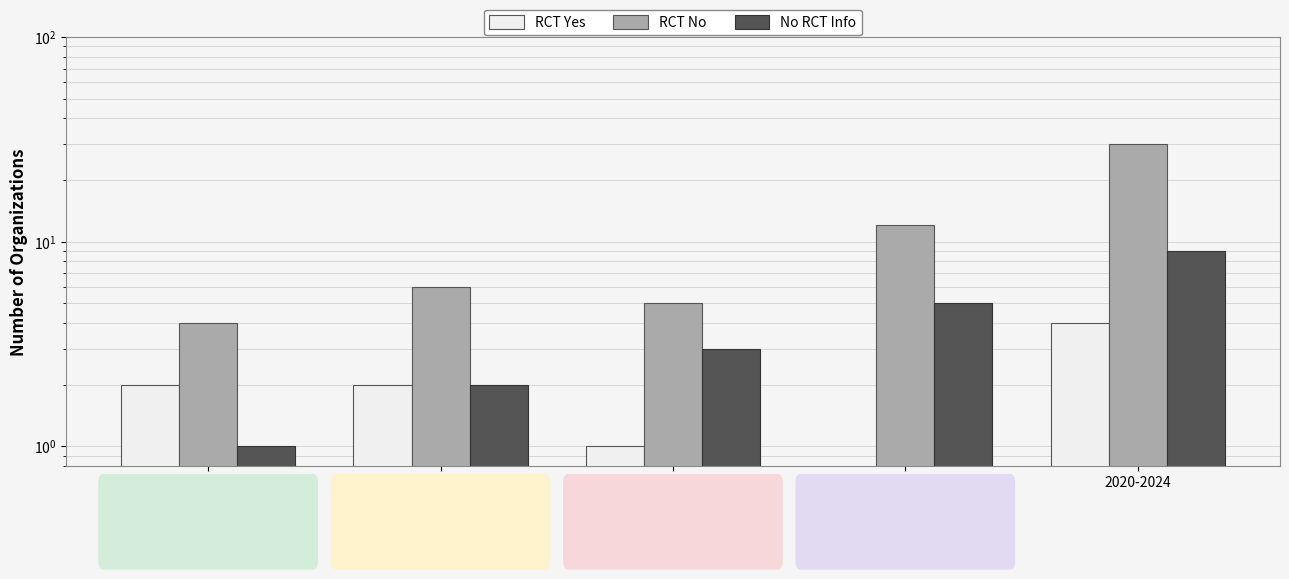

Reading right to left, what are all the values shown in this chart?

RCT Yes: 4	0	1	2	2
RCT No: 30	12	5	6	4
No RCT Info: 9	5	3	2	1